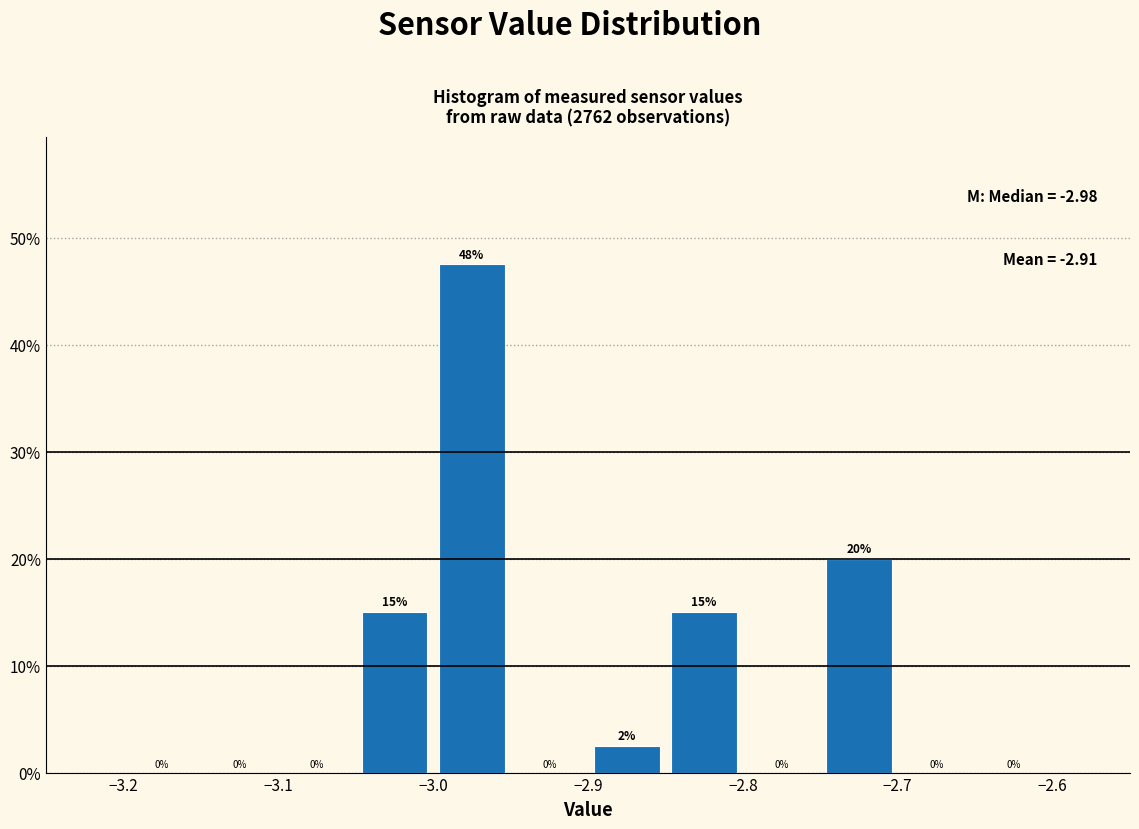

Over which range of the x-axis is the bar tallest?

-3.00 to -2.95